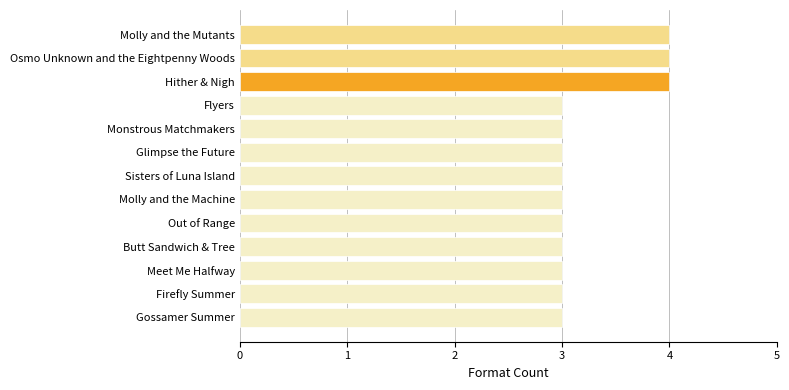

Which has a higher value, Molly and the Mutants or Gossamer Summer?

Molly and the Mutants